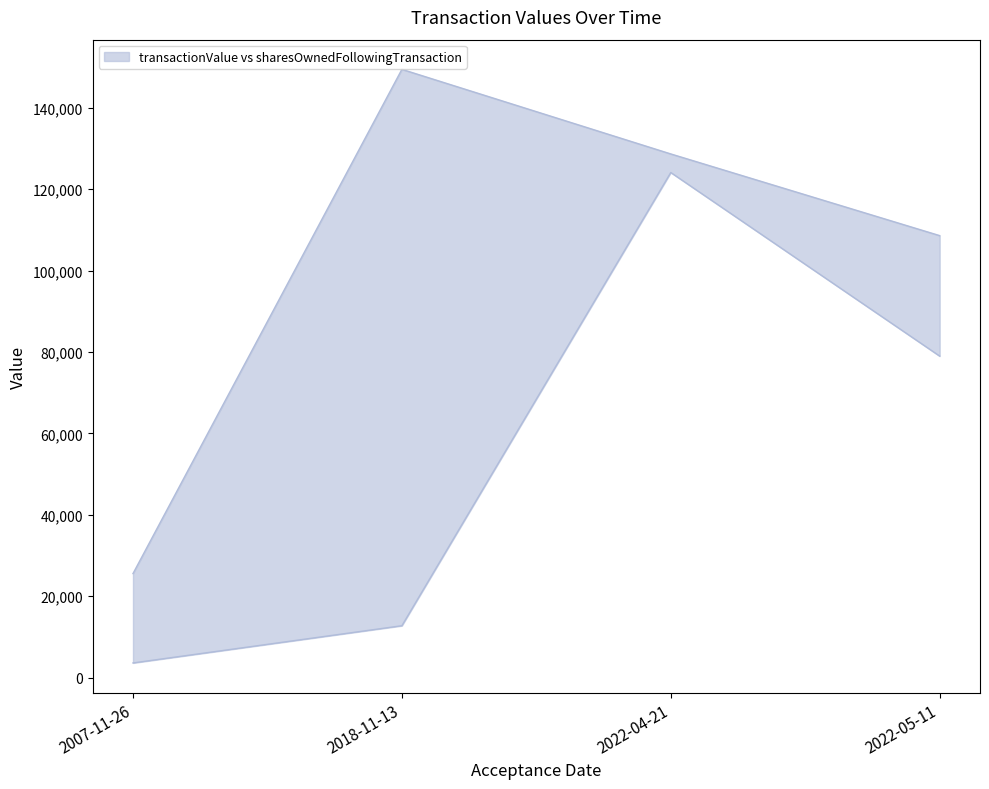

How many data points in sharesOwnedFollowingTransaction are above 108598?

1